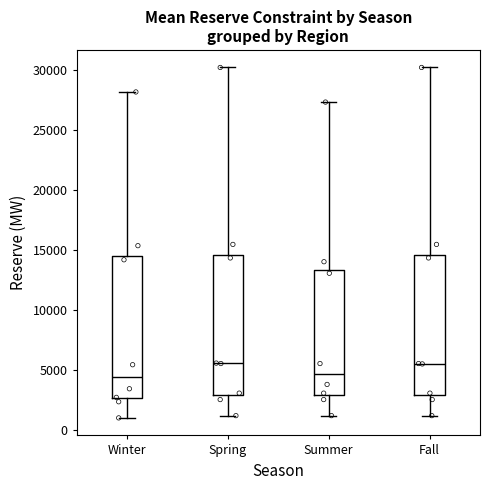

Where is the upper edge of the box for Summer on the y-axis? The values are not printed on the chart, so give them approximately, as read against the axis.

13500